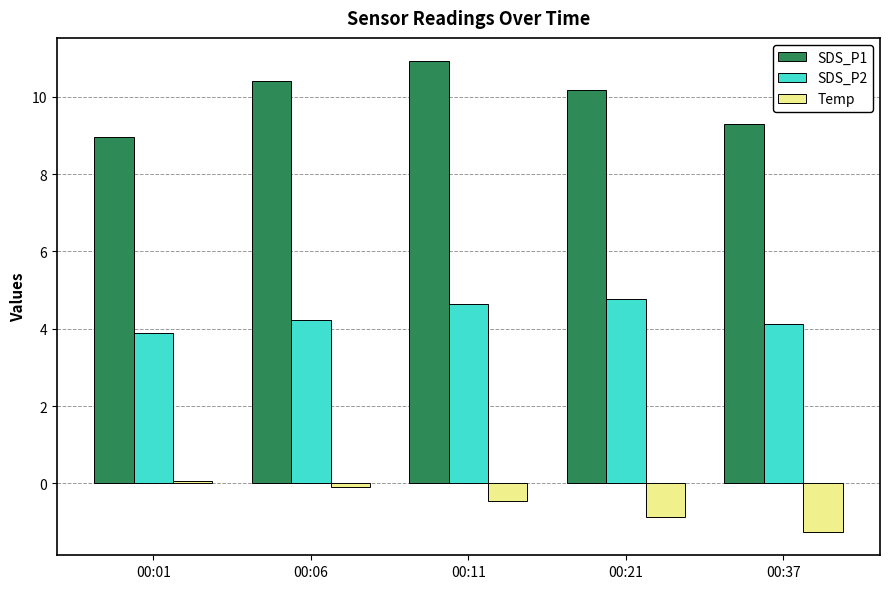

How many data points in Temp are above 0?

1